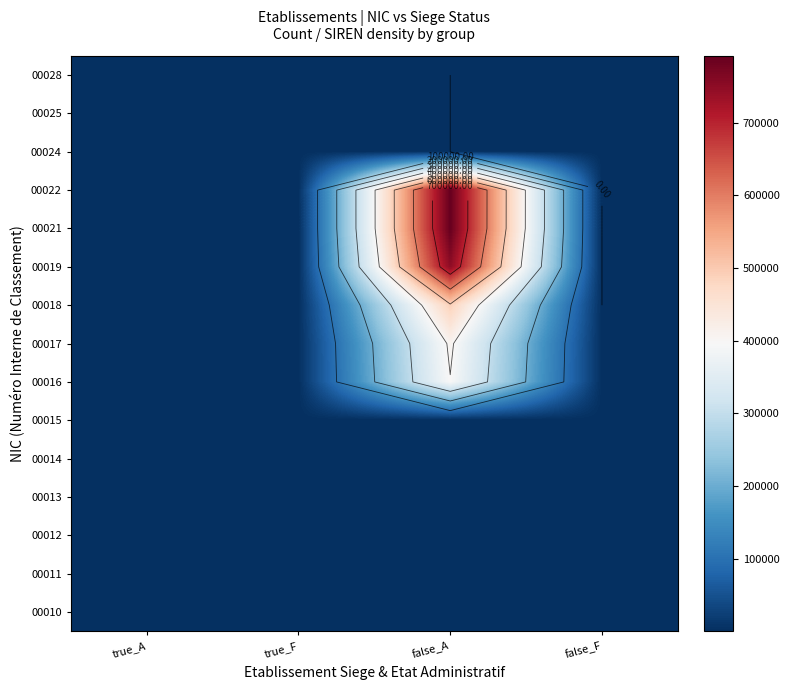

Which category has the highest value in the 00019 series?

false_A